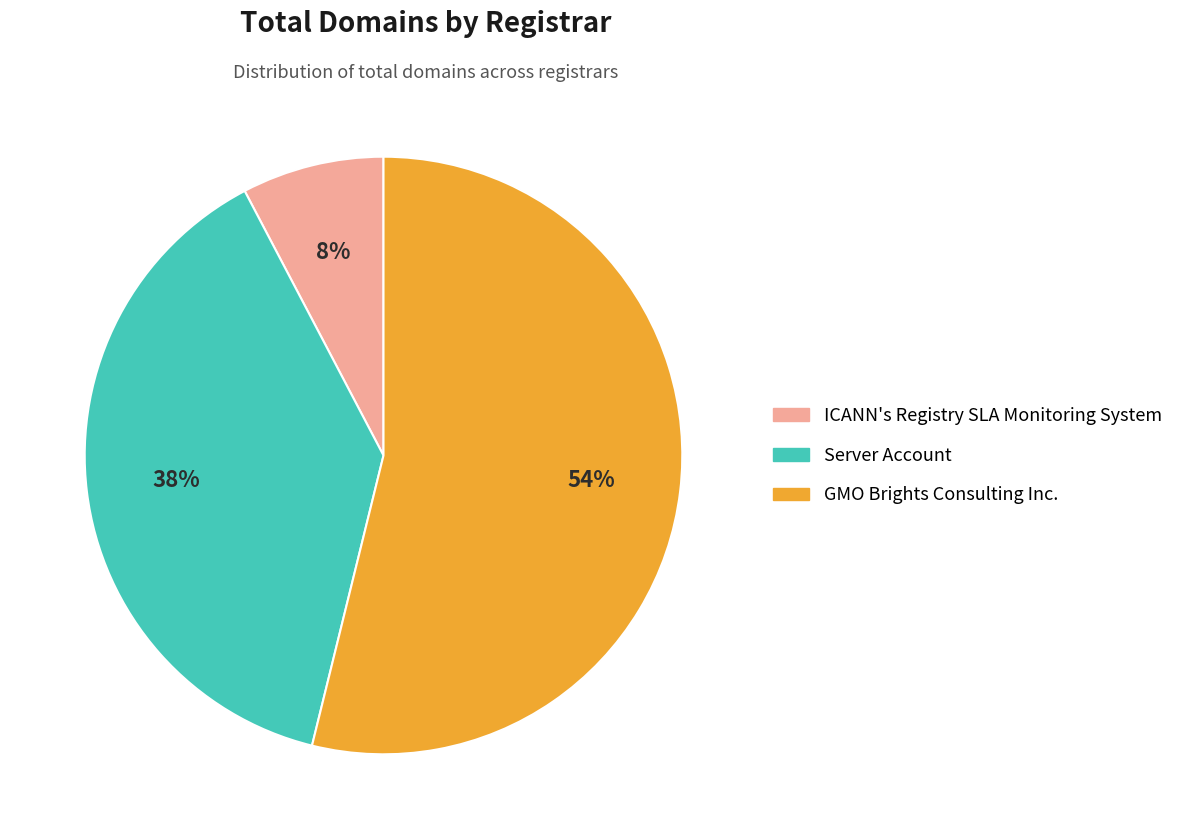

To the nearest percent, what is the average slice percentage?

33%